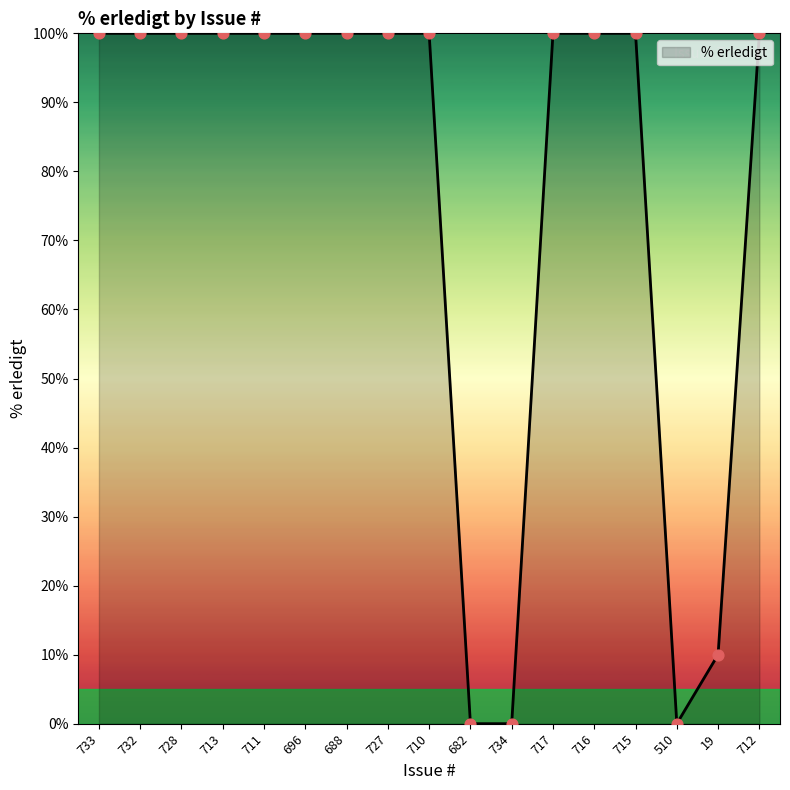

Which has a higher value, 734 or 688?

688